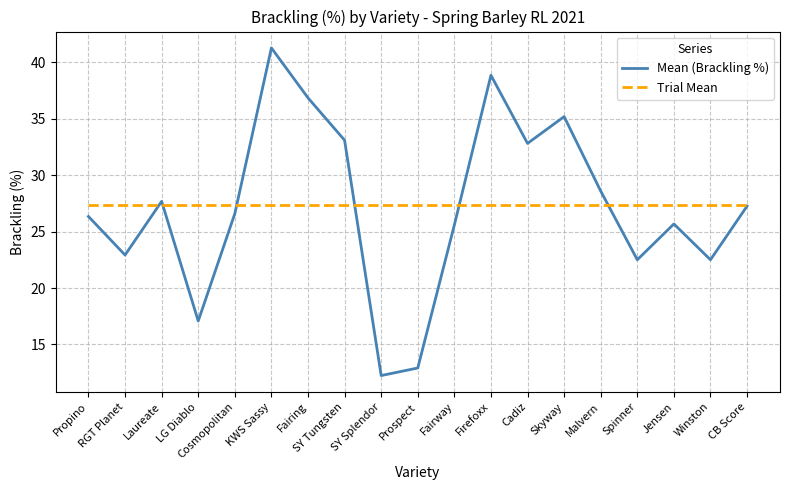

List the series in order of their peak value, highest first.

Mean (Brackling %), Trial Mean